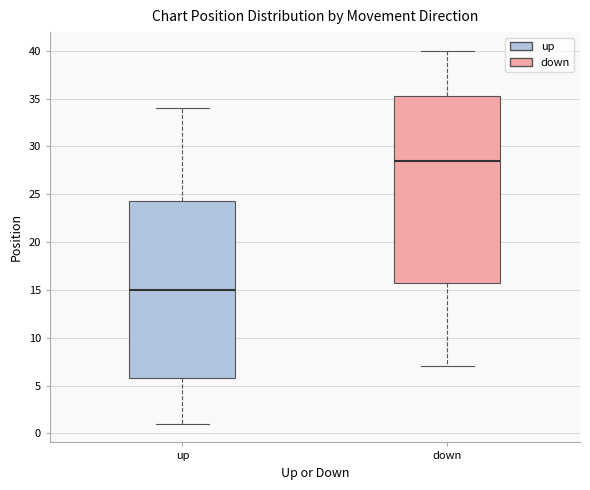

Where does the lower whisker of the box for down end on the y-axis? The values are not printed on the chart, so give them approximately, as read against the axis.

7.0